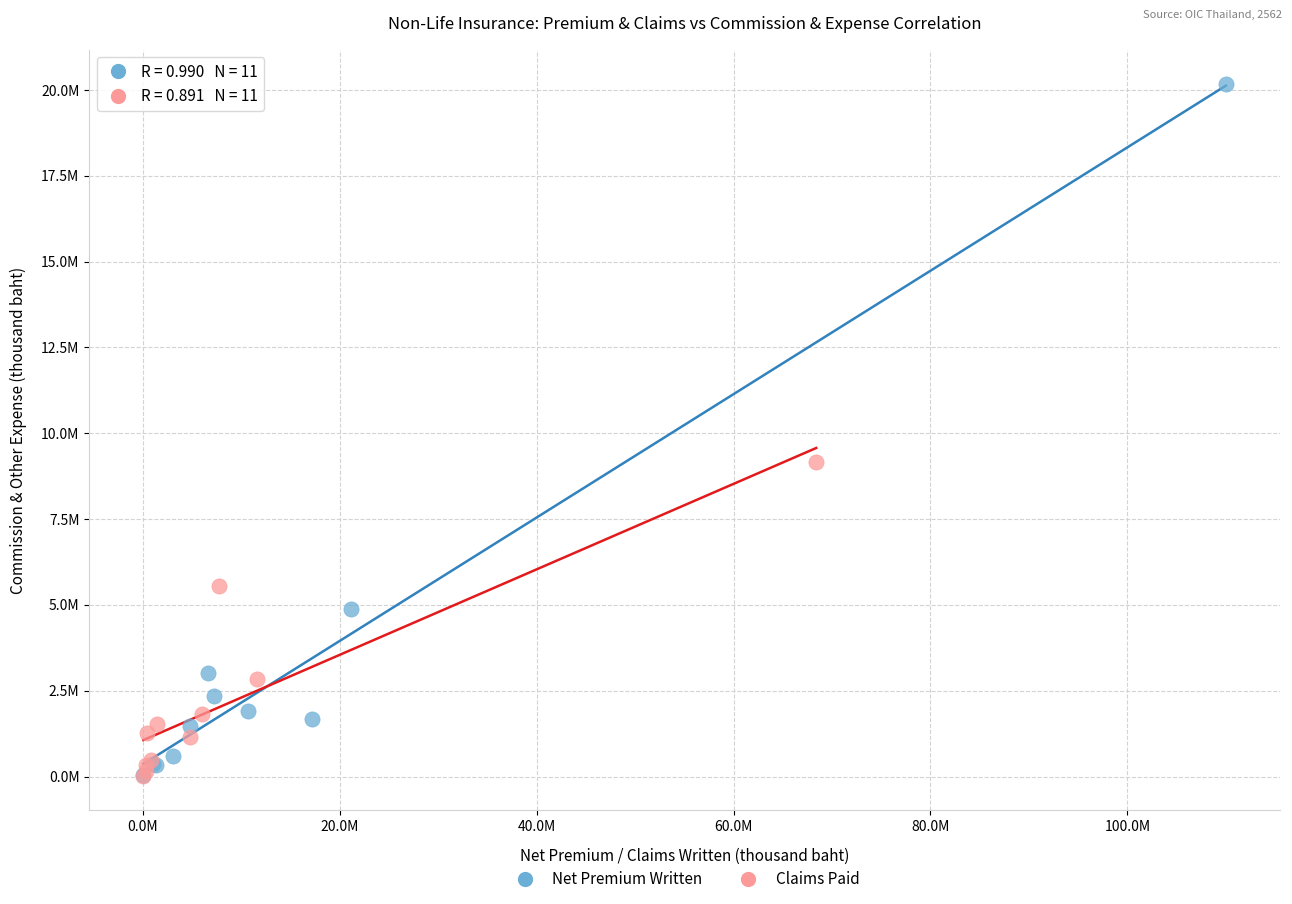

Which series contains the highest Y value?

Net Premium Written